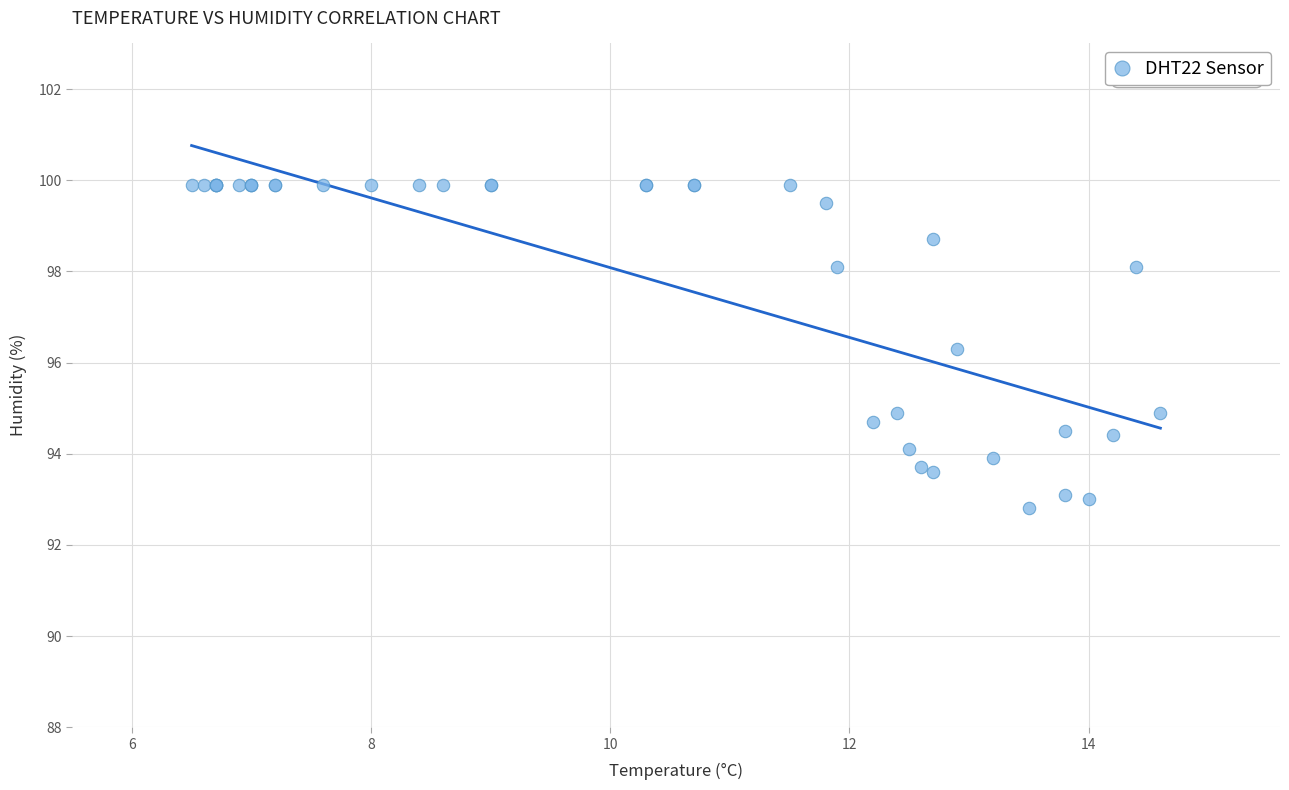

What Y value in the scatter plot is closest to 96?

96.3